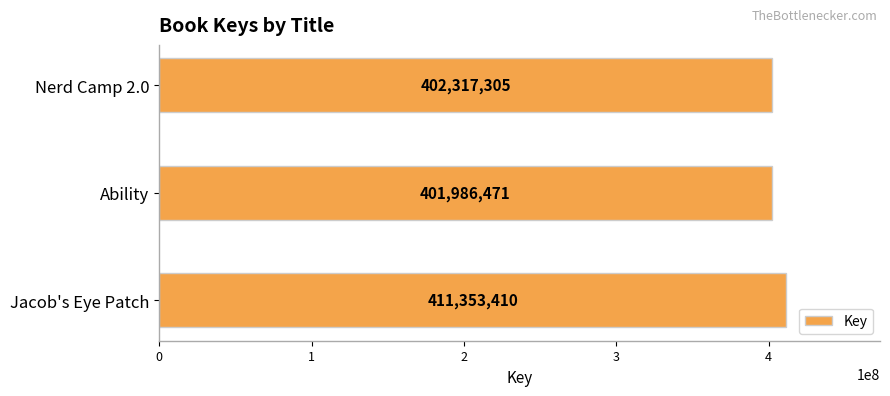

Rank the categories by value from highest to lowest.

Jacob's Eye Patch, Nerd Camp 2.0, Ability